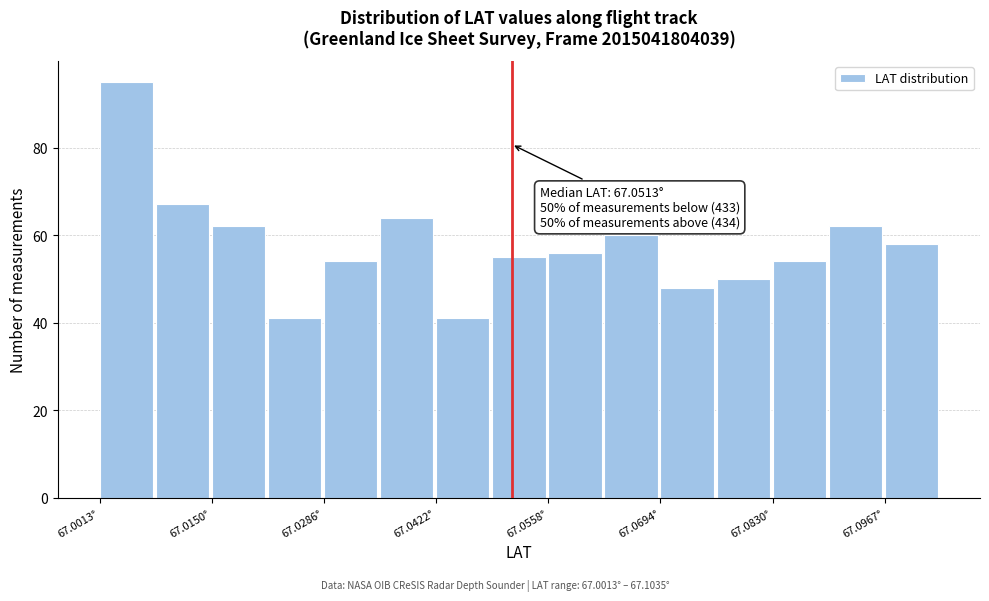

Around what value on the x-axis is the tallest bar? Give the approximate position of its centre, as read against the axis.

67.004